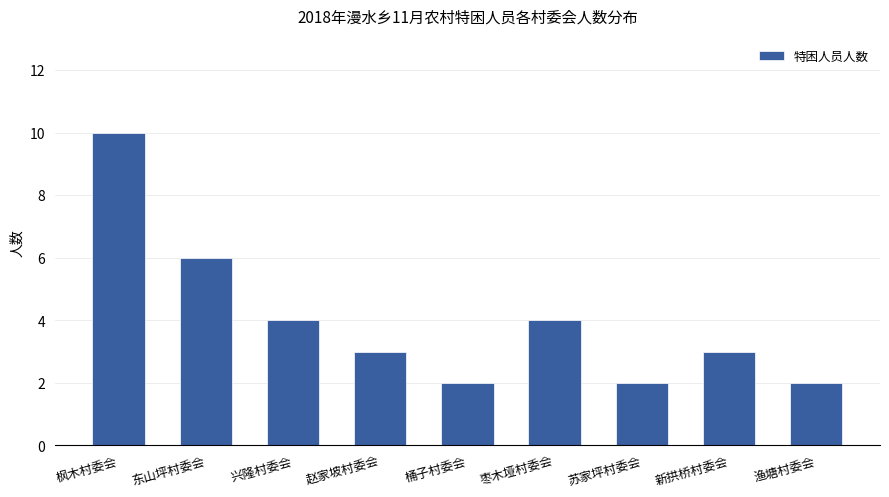

Is it true that the value at 兴隆村委会 is 6?

False